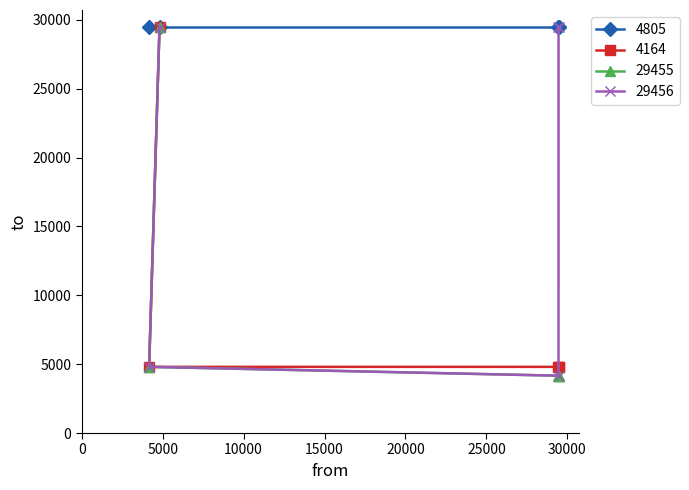

Which series changed the most between 4805 and 29455?

29455